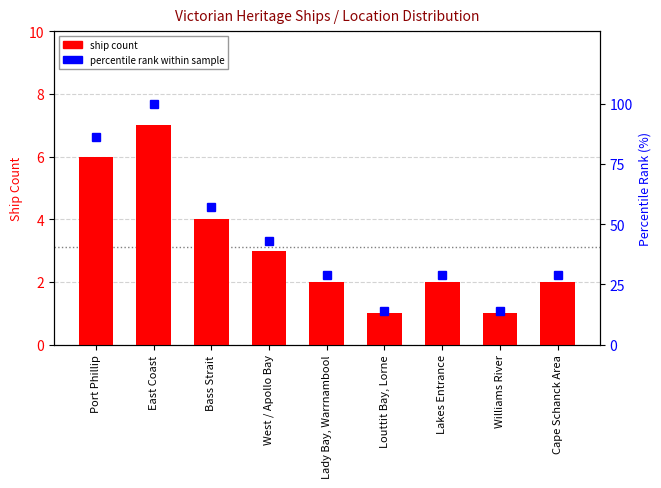

Which series changed the most between Lady Bay, Warrnambool and Cape Schanck Area?

ship count